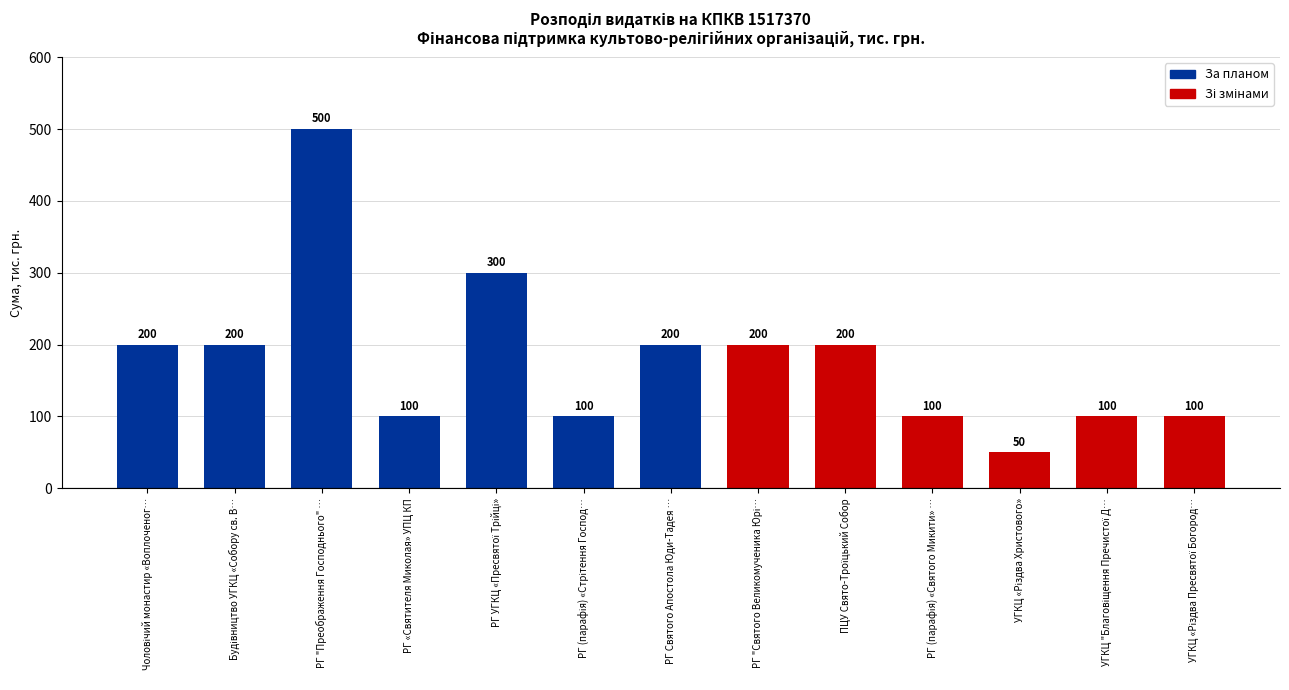

The chart shows a value of 100 at РГ «Святителя Миколая» УПЦ КП. True or false?

True